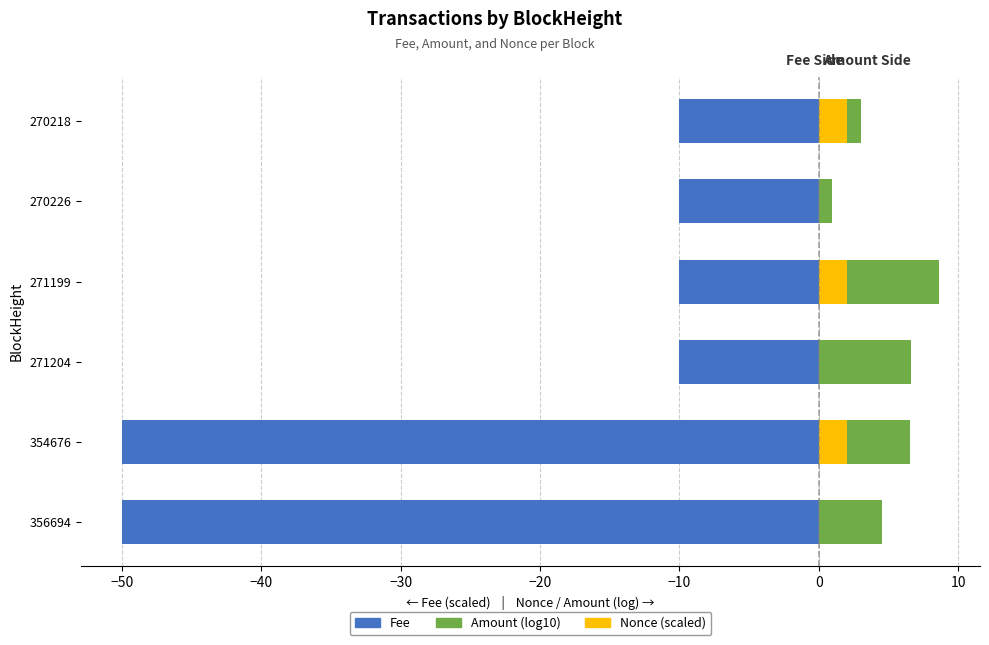

Which series has the widest spread of values?

Fee